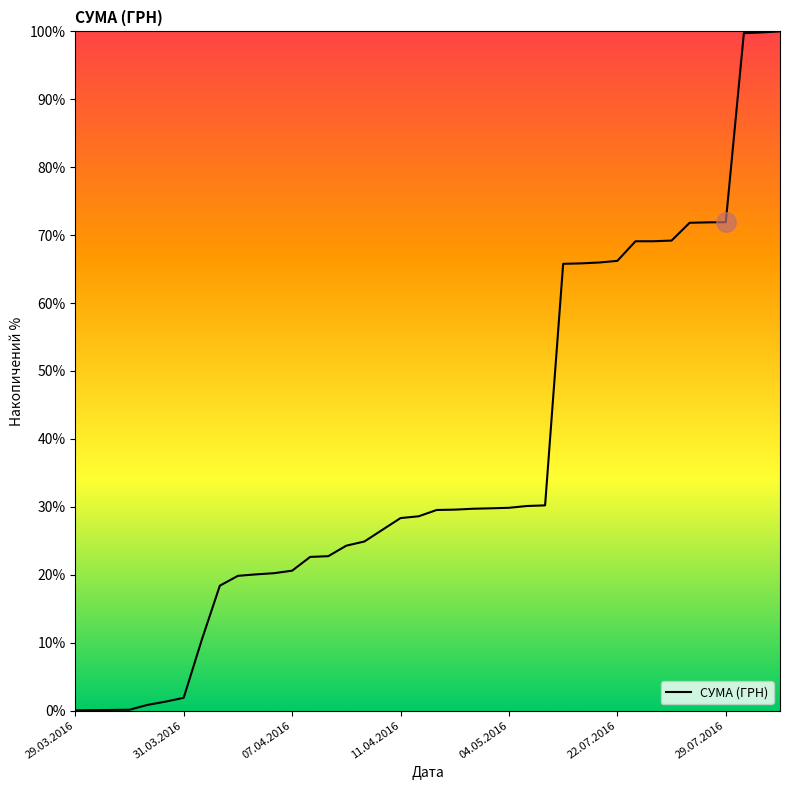

What is the greatest value displayed?

100.0